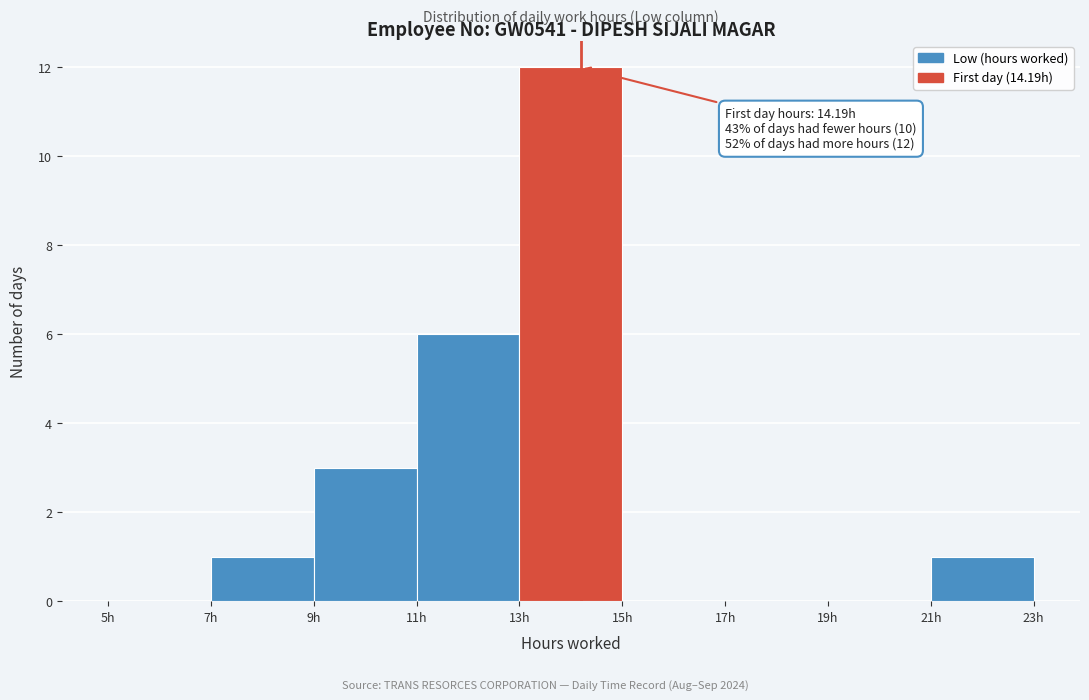

Which range on the x-axis has the tallest bar?

13 to 15